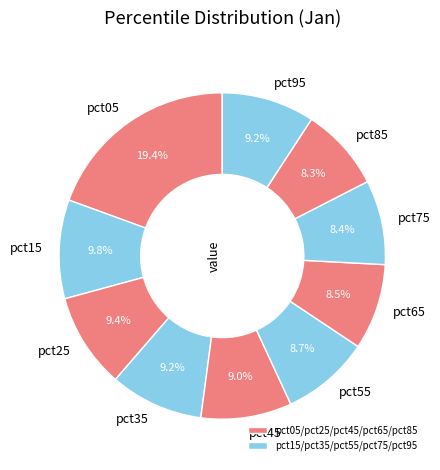

Combined, what portion of the pie is pct75 and pct15?

18.2%